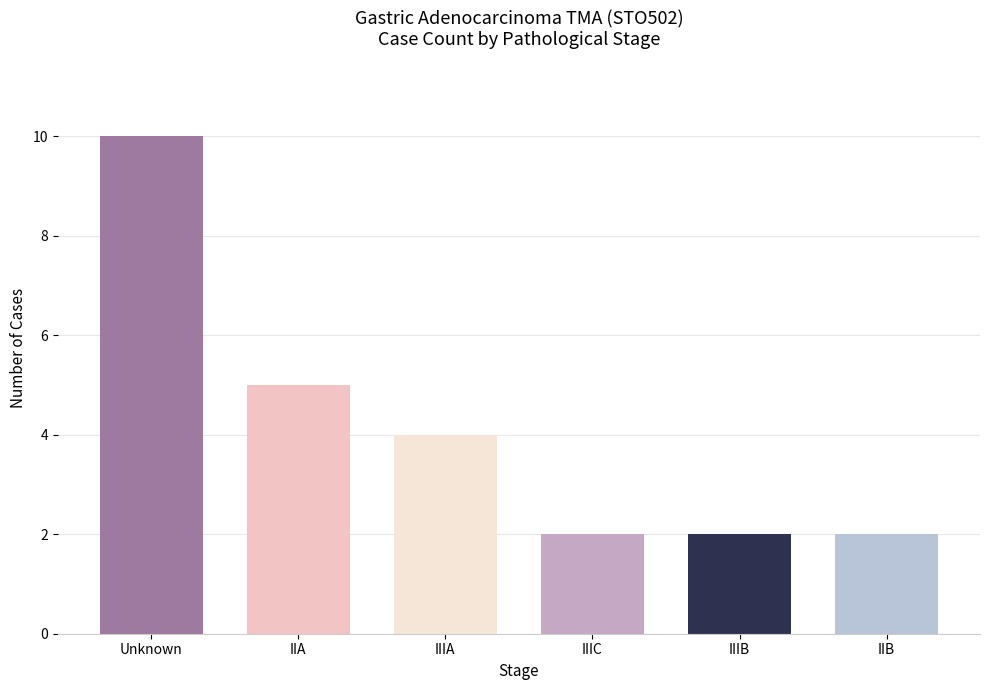

Count the values in the range 2 to 5.

5